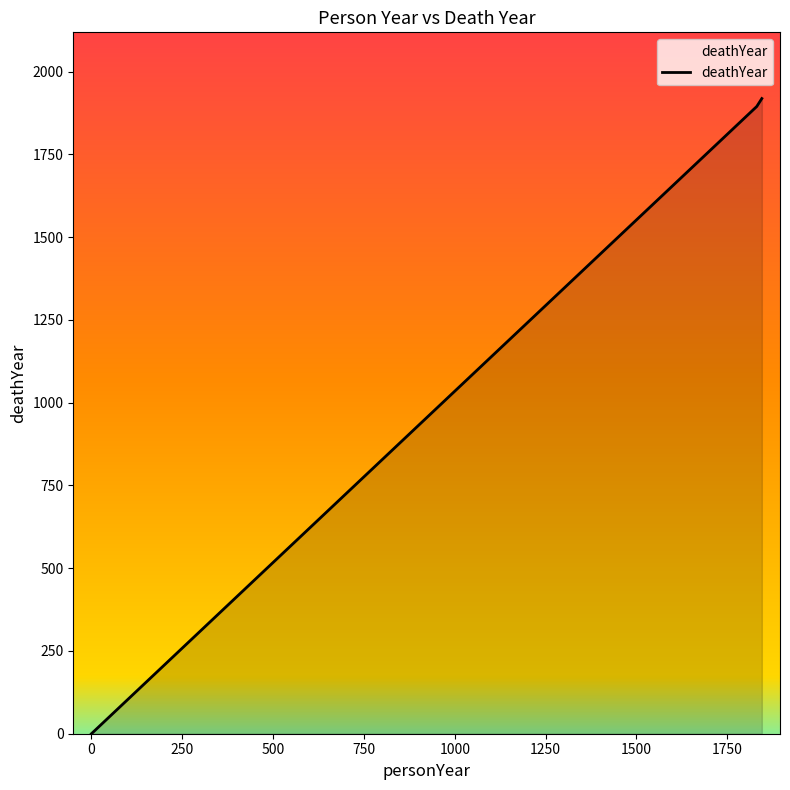

What is the greatest value displayed?

1919